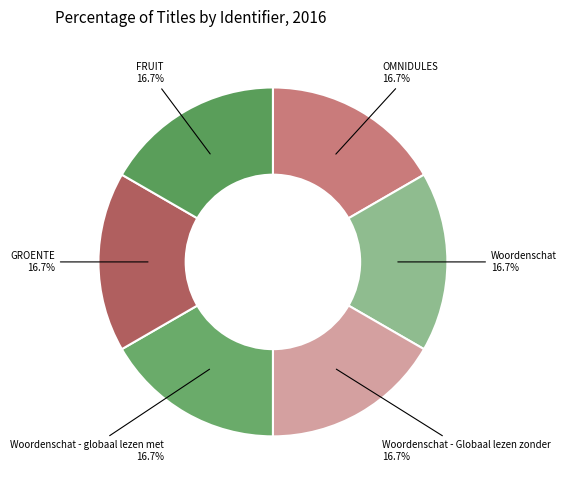

How many slices are in this pie chart?

6